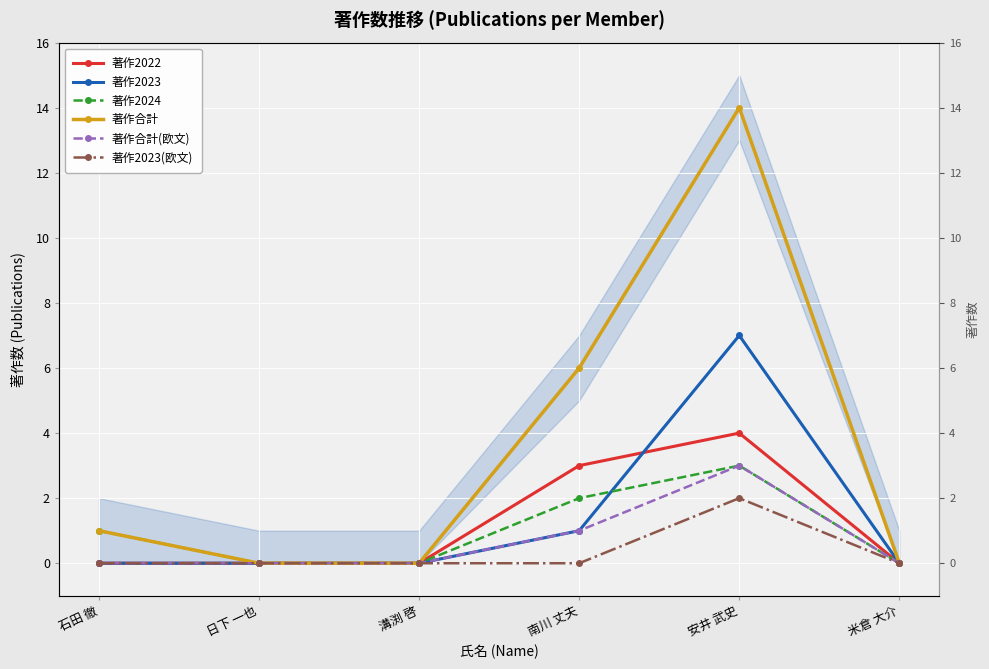

Which series has the widest spread of values?

著作合計